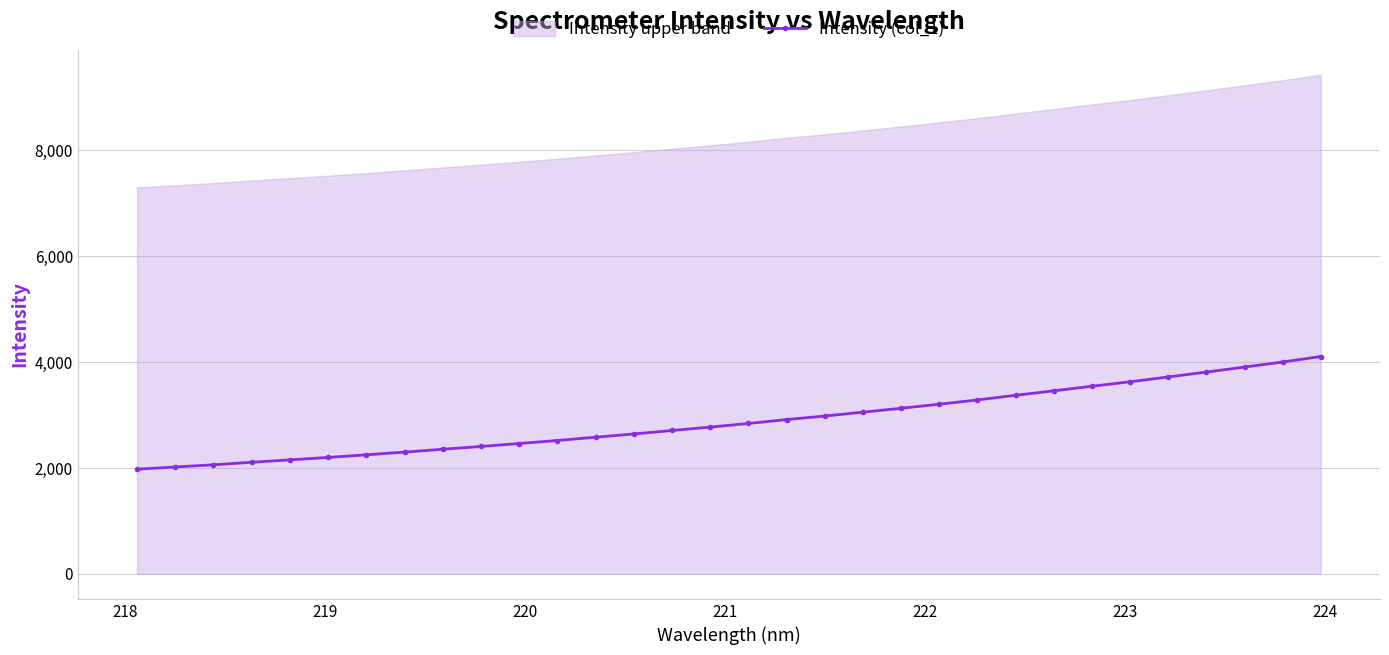

What is the difference between the maximum and minimum values?

2128.1